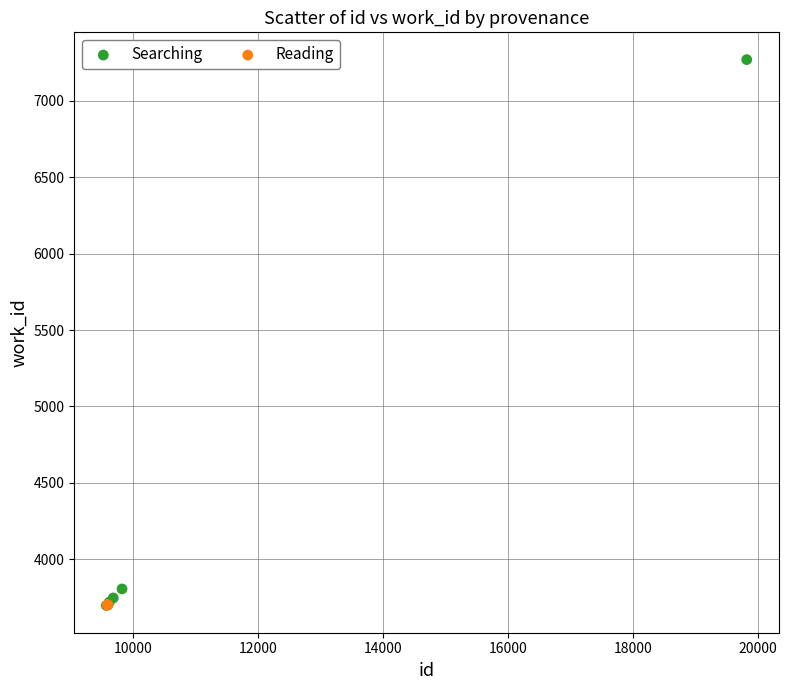

Which series reaches the maximum Y coordinate?

Searching